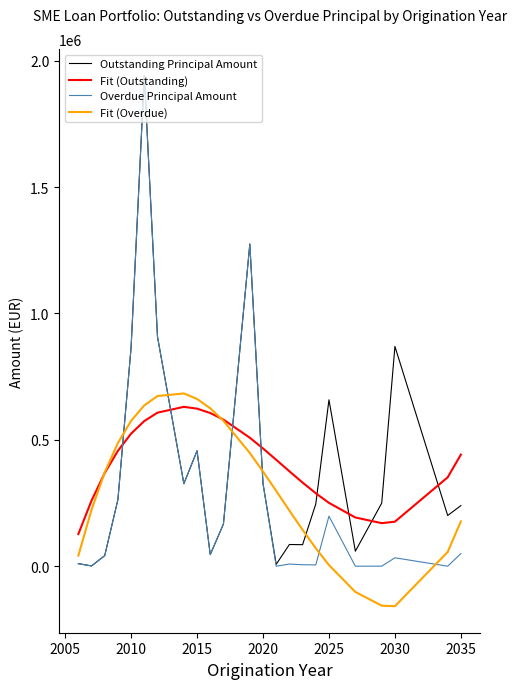

Which series has the largest range (max minus min)?

Overdue Principal Amount